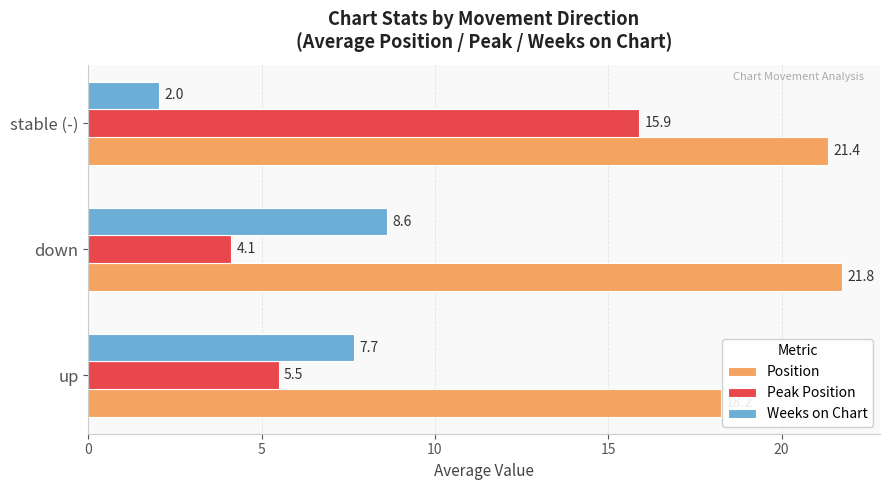

Between up and down, which series saw the biggest shift?

Position